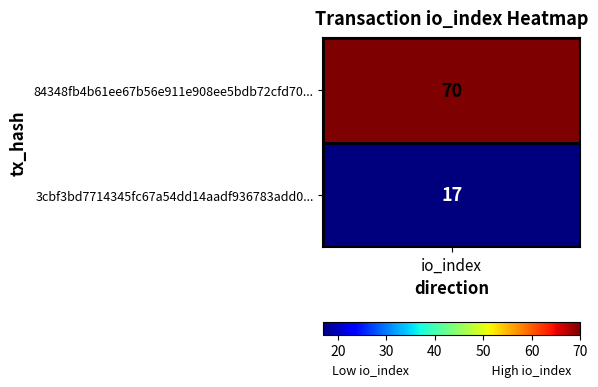

Which series has the largest range (max minus min)?

84348fb4b61ee67b56e911e908ee5bdb72cfd70